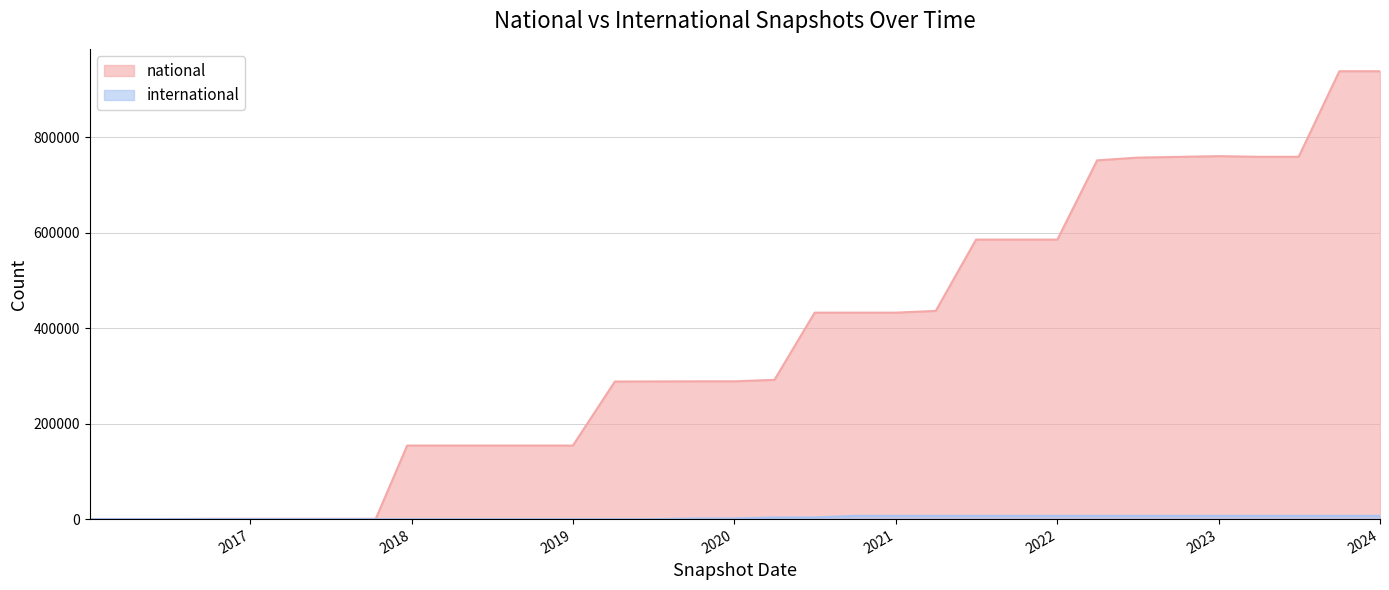

Which series has the largest range (max minus min)?

national